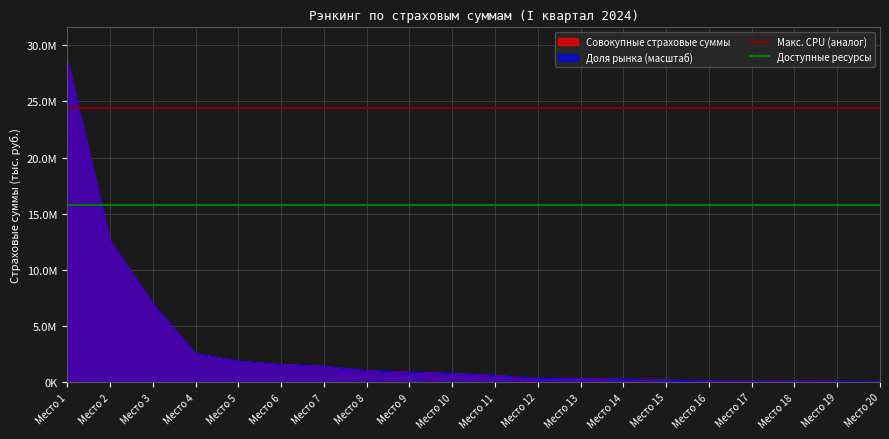

The Доступные ресурсы series shows 15795555.2 at Место 1. True or false?

True